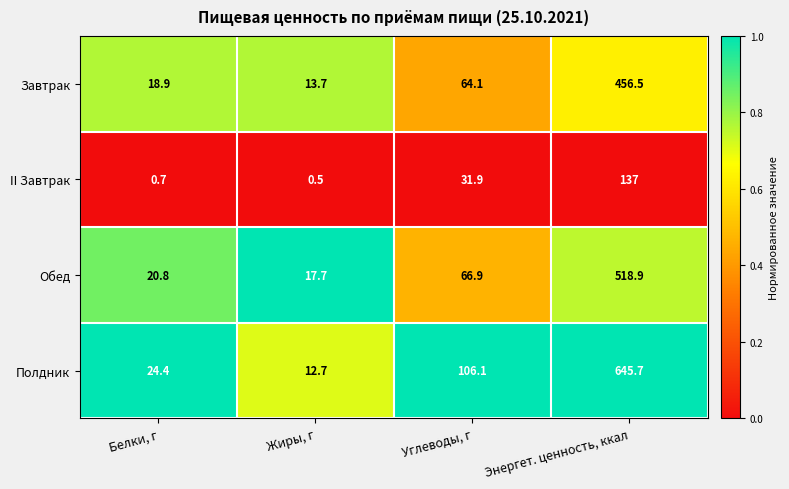

Which series has the largest range (max minus min)?

Полдник